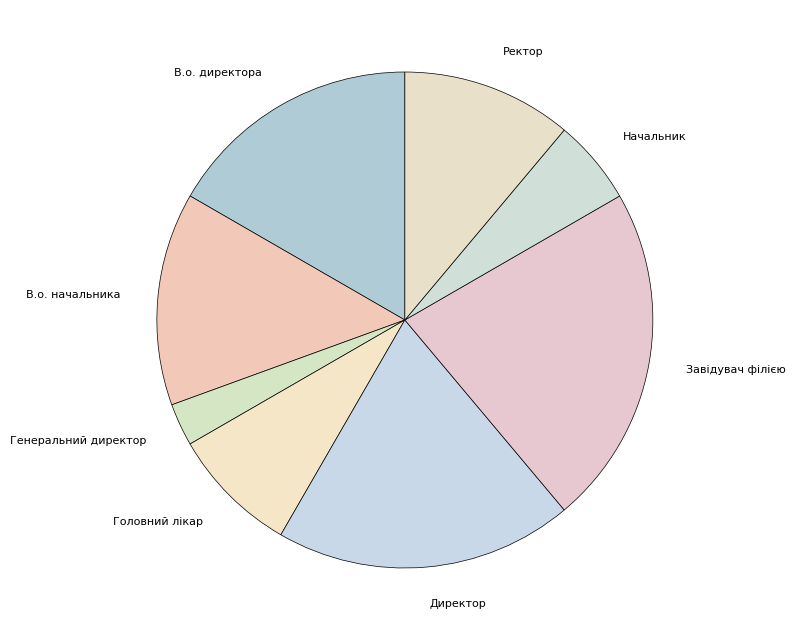

Do В.о. начальника and Головний лікар together represent more than half of the pie?

No